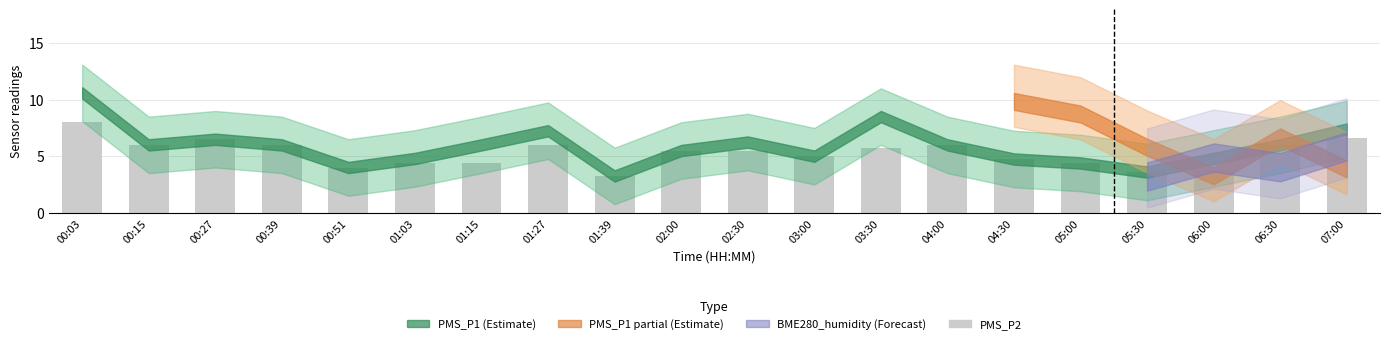

Is it true that the value at 07:00 is 6.6?

True